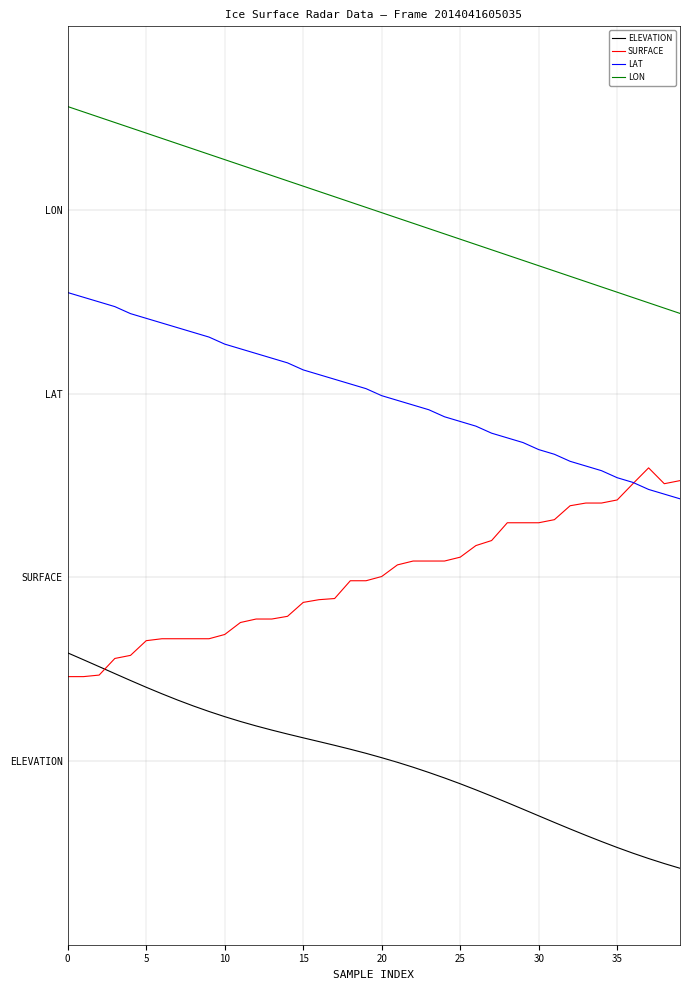

Does the chart display data point markers on the line(s)?

No